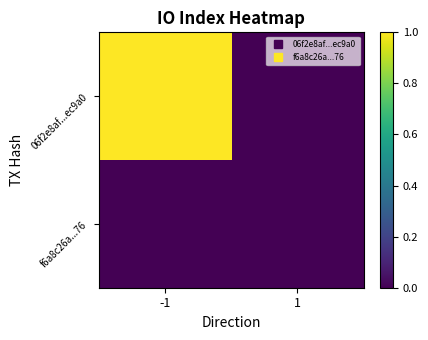

At how many categories does at least one series exceed 0?

1